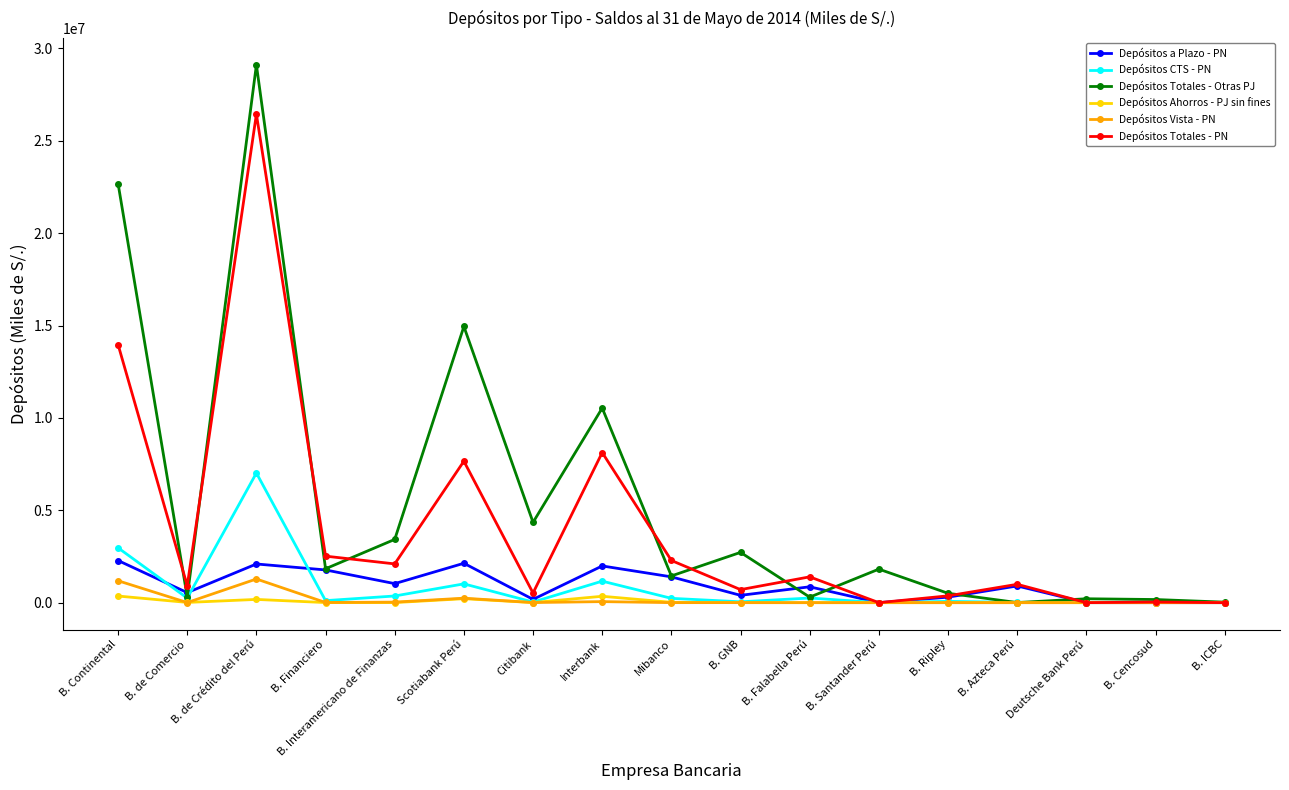

What is the value of the Depósitos Totales - Otras PJ point at the 6th from the left?

14950233.2